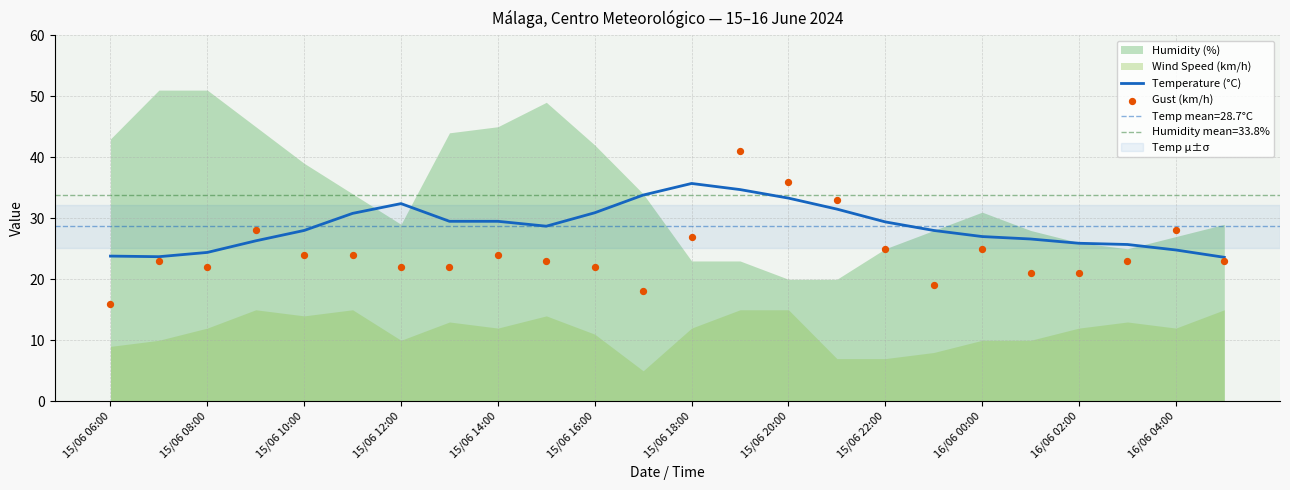

At which category is the sum across all series the highest?

13